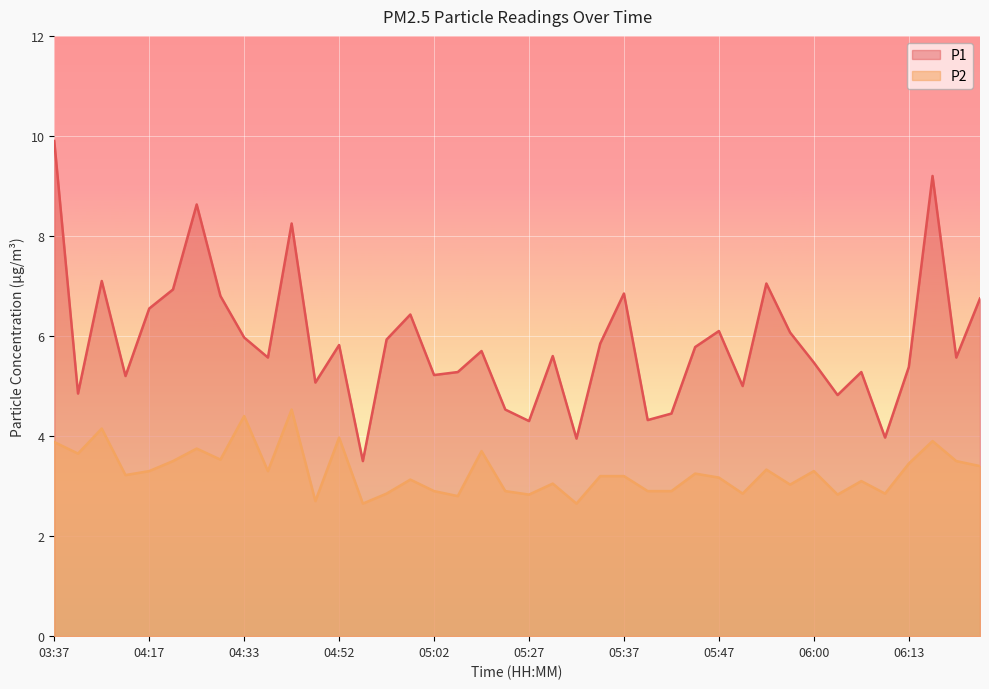

In P1, how many points are higher than both neighbors (excluding endpoints)?

12